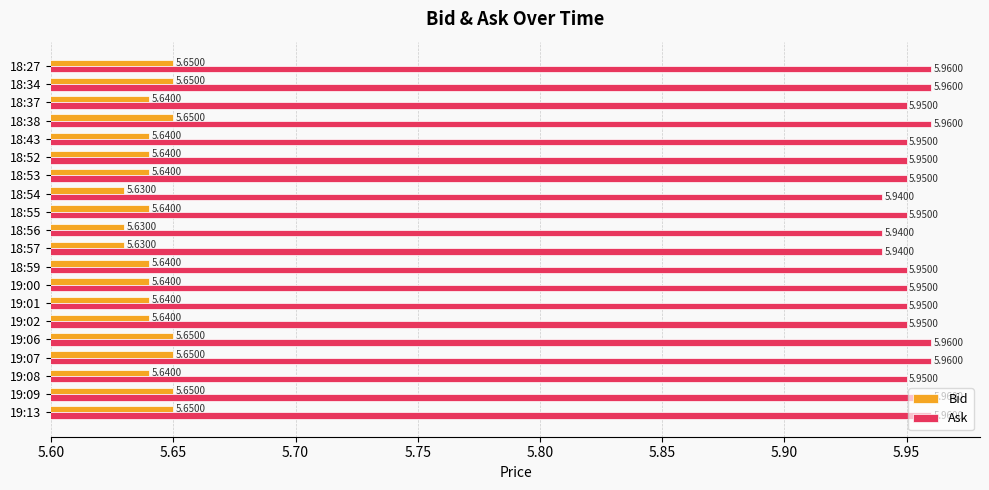

Rank the series by their maximum value, from lowest to highest.

Bid, Ask